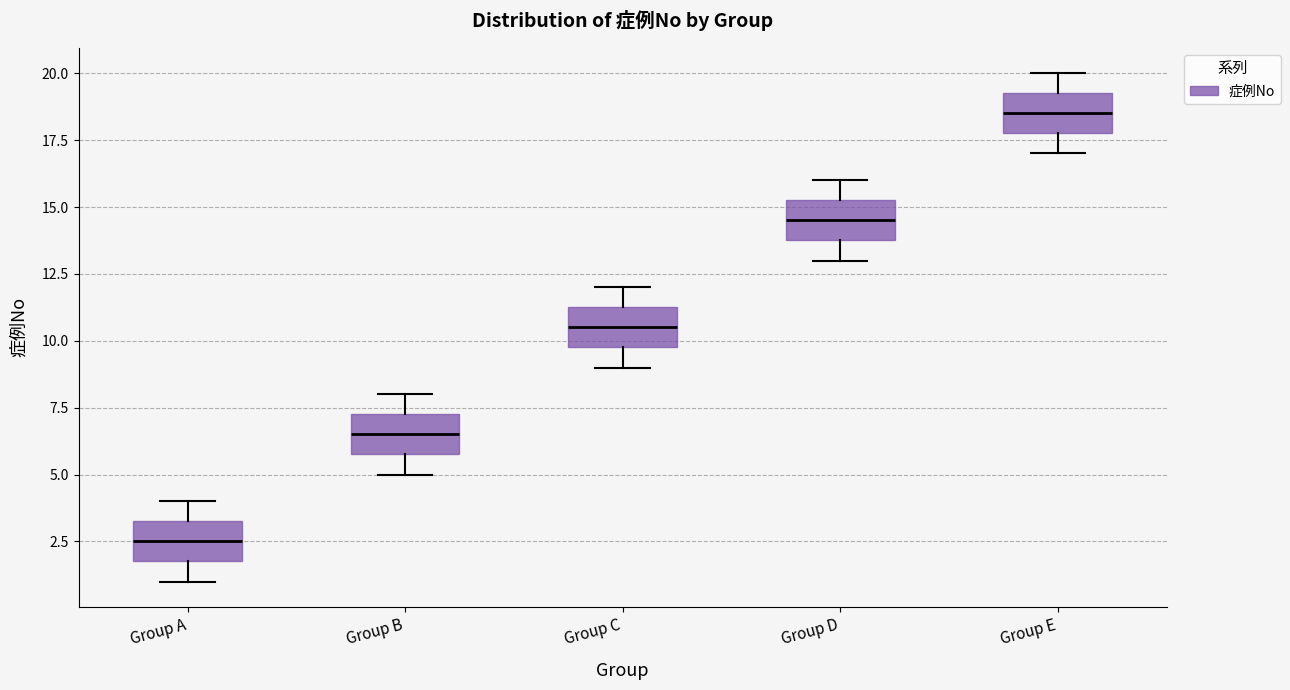

Which box's median line is the lowest?

Group A